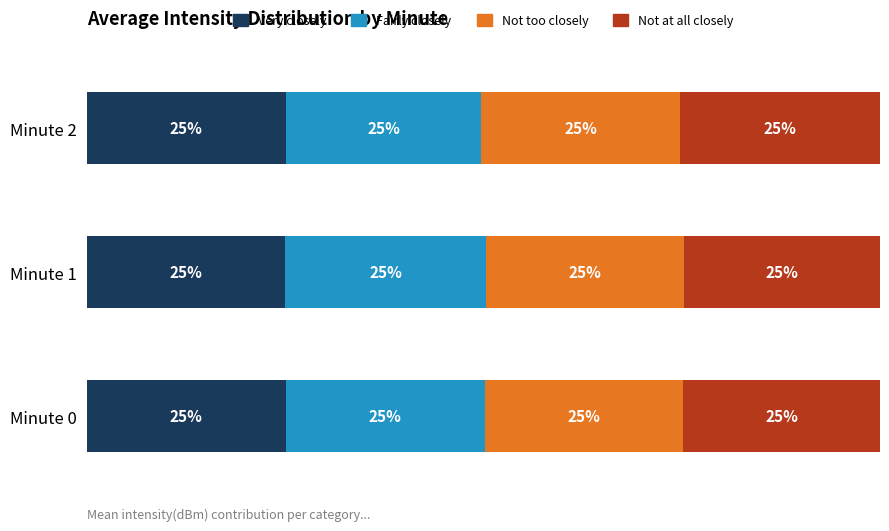

What are all the series names shown in the legend?

Very closely, Fairly closely, Not too closely, Not at all closely